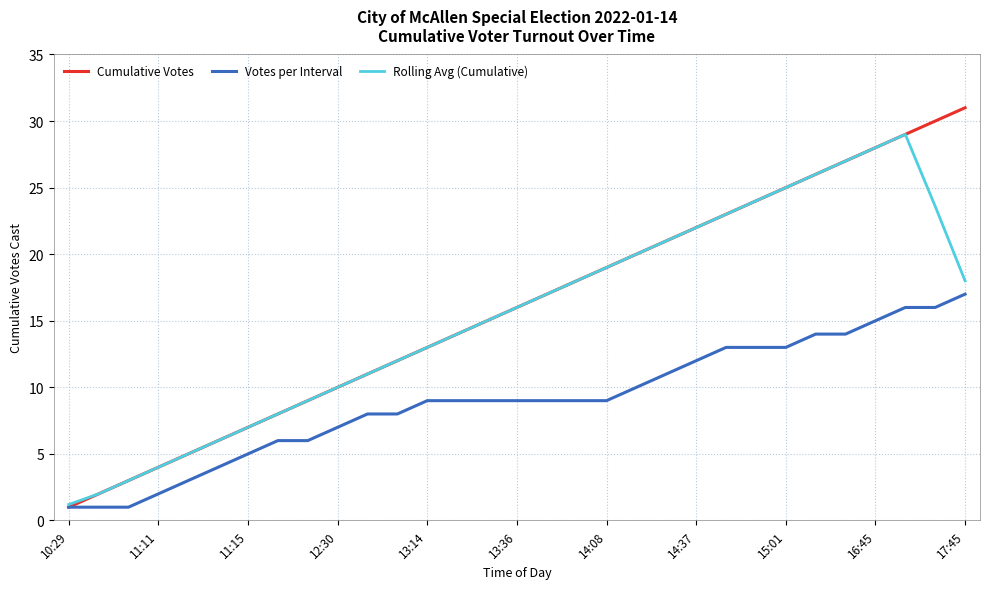

Which series has the widest spread of values?

Cumulative Votes